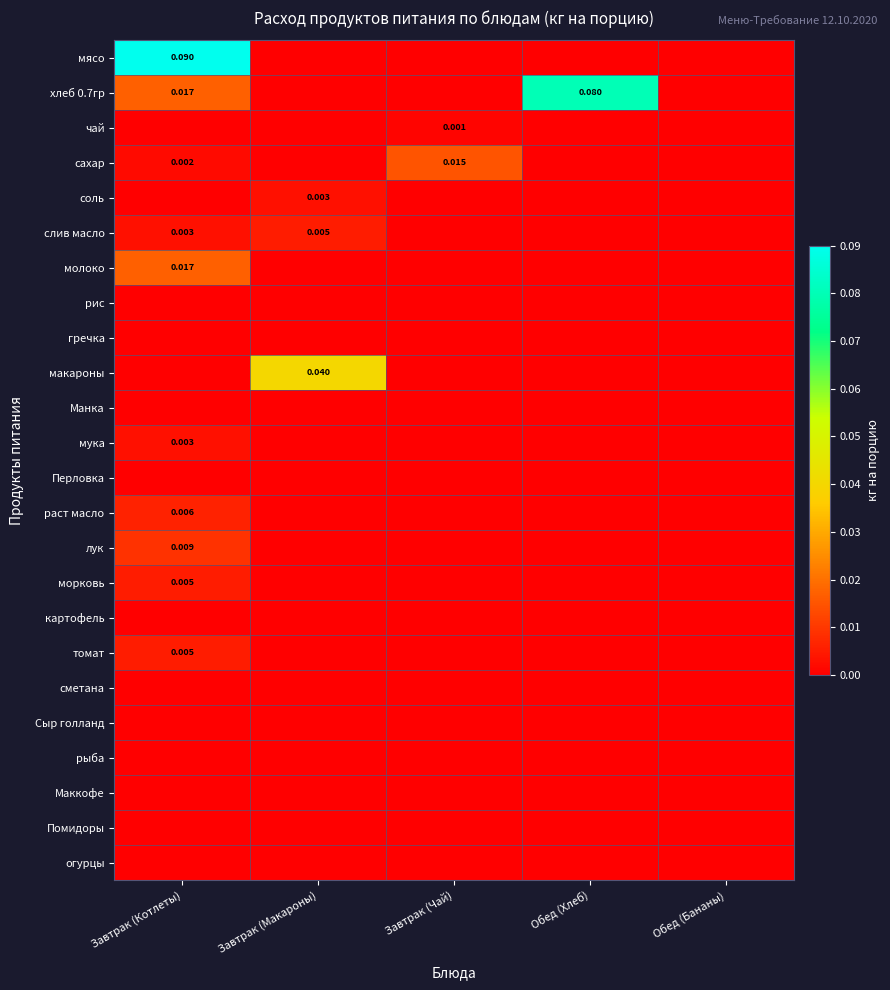

Between Завтрак (Макароны) and Обед (Хлеб), which series saw the biggest shift?

хлеб 0.7гр